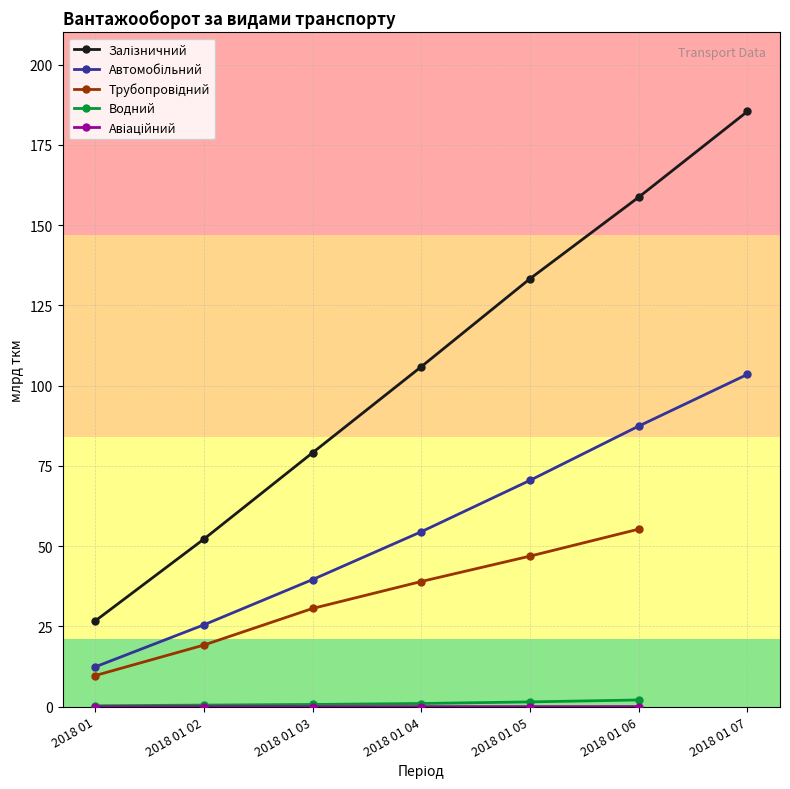

True or false: Авіаційний and Водний cross at least once.

False